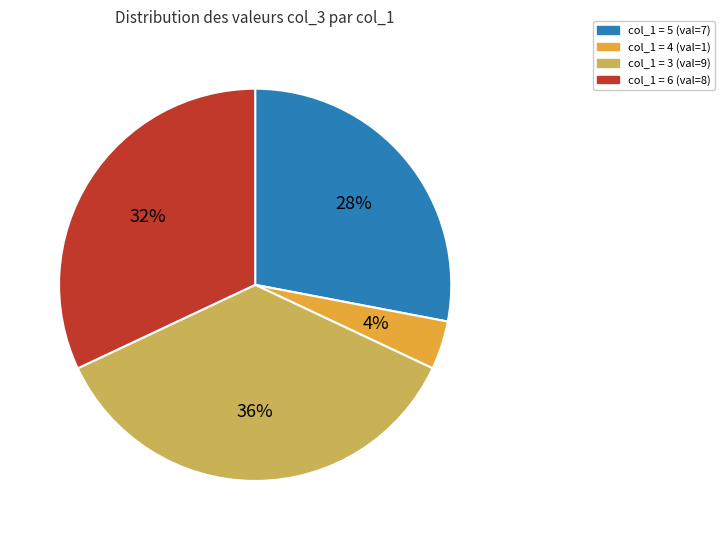

To the nearest percent, what is the difference between the largest and smallest slice percentages?

32%